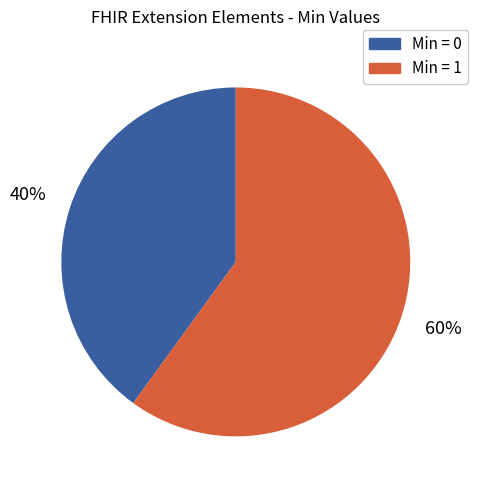

Is there any slice that represents more than half of the pie?

Yes